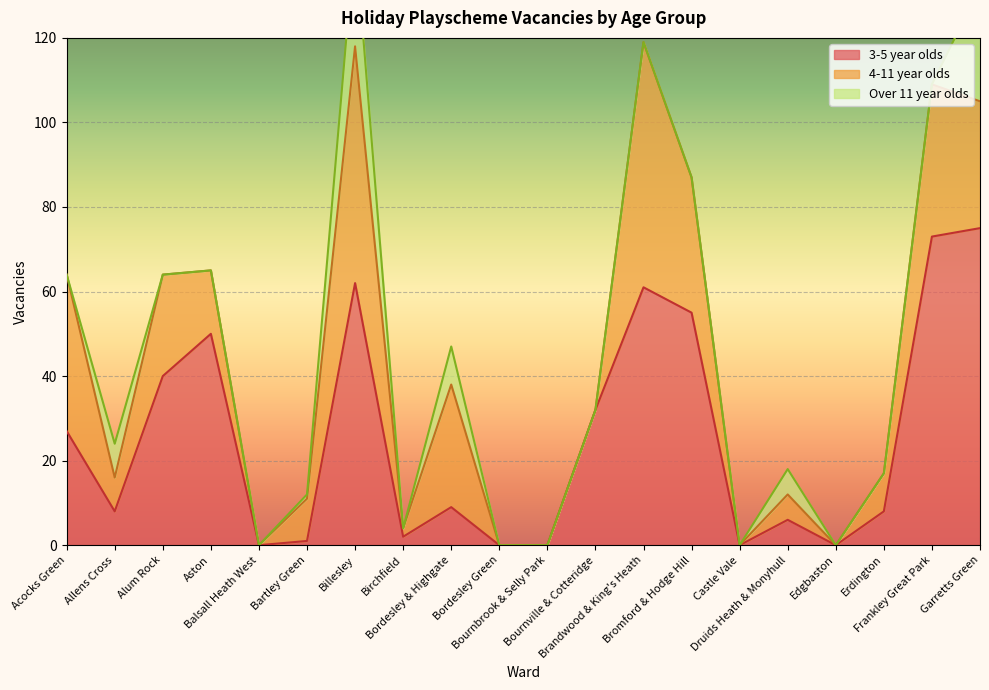

At which category does Over 11 year olds reach its first local peak?

Allens Cross